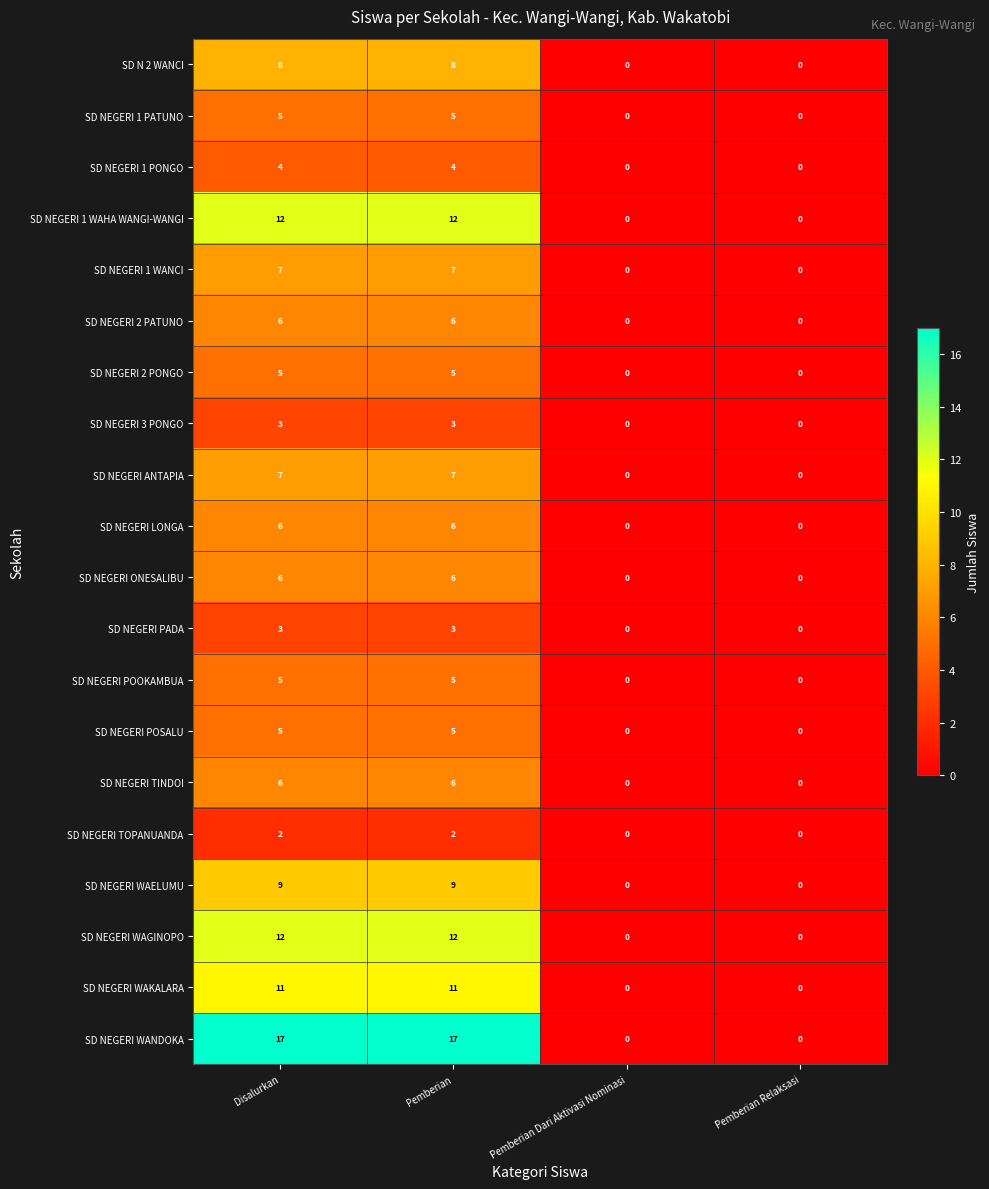

What is the sum of the SD NEGERI ONESALIBU values at Pemberian Relaksasi and Disalurkan?

6